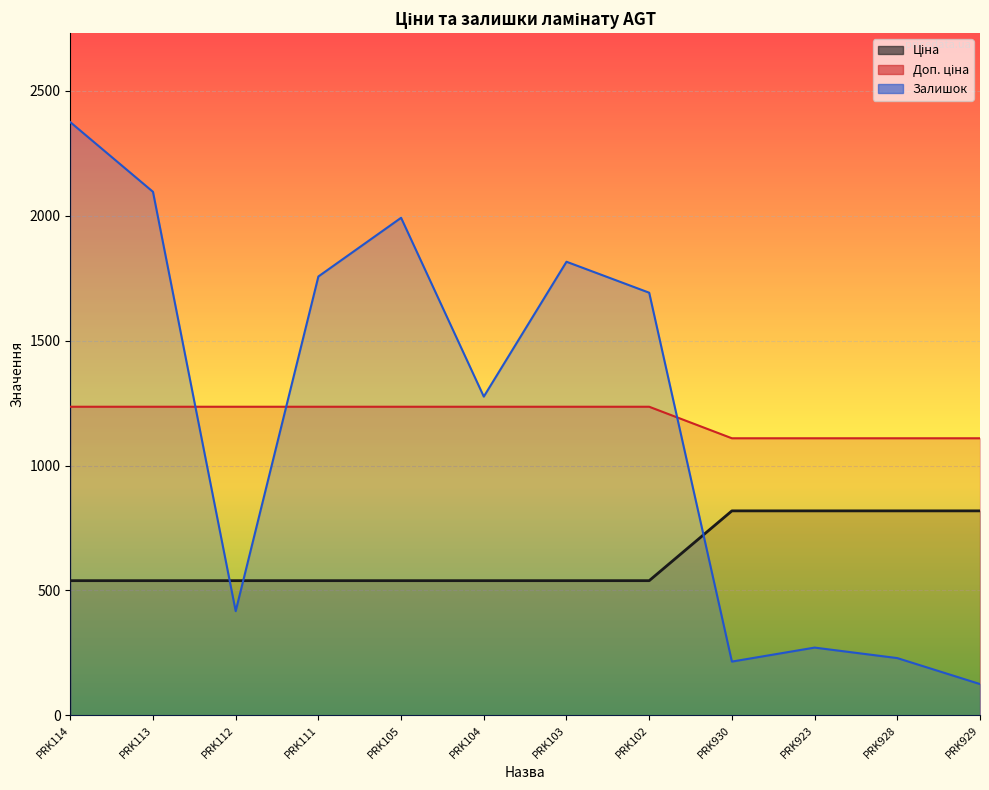

Reading left to right, list all the values displayed in this chart.

Ціна: 539.0	539.0	539.0	539.0	539.0	539.0	539.0	539.0	818.5	818.5	818.5	818.5
Доп. ціна: 1235.4	1235.4	1235.4	1235.4	1235.4	1235.4	1235.4	1235.4	1109.2	1109.2	1109.2	1109.2
Залишок: 2375.0	2096.0	417.0	1757.0	1992.0	1276.0	1816.0	1692.0	215.0	271.0	229.0	125.0